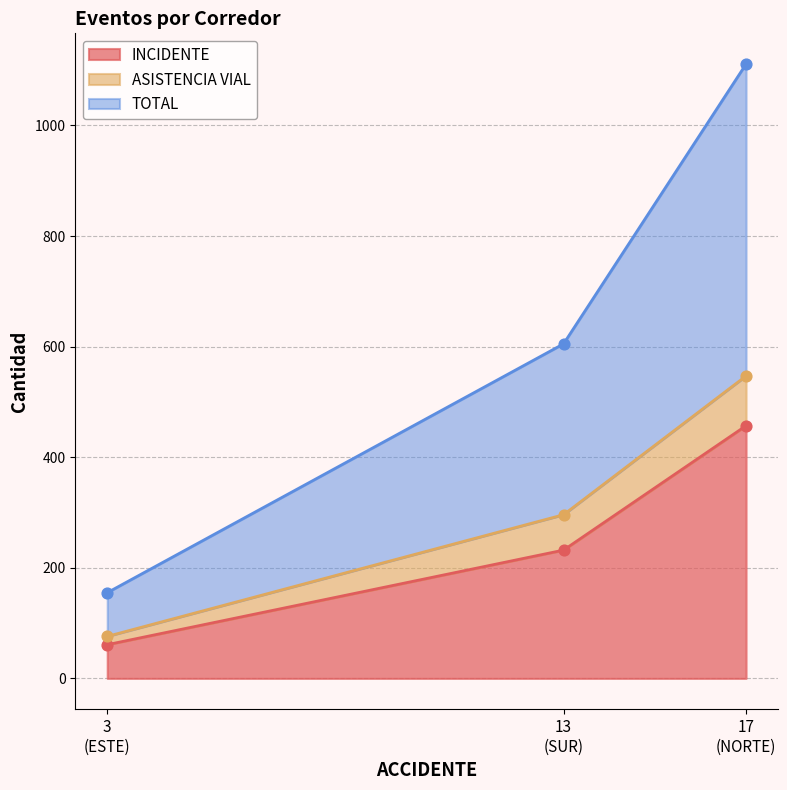

Which series contains the highest Y value?

TOTAL